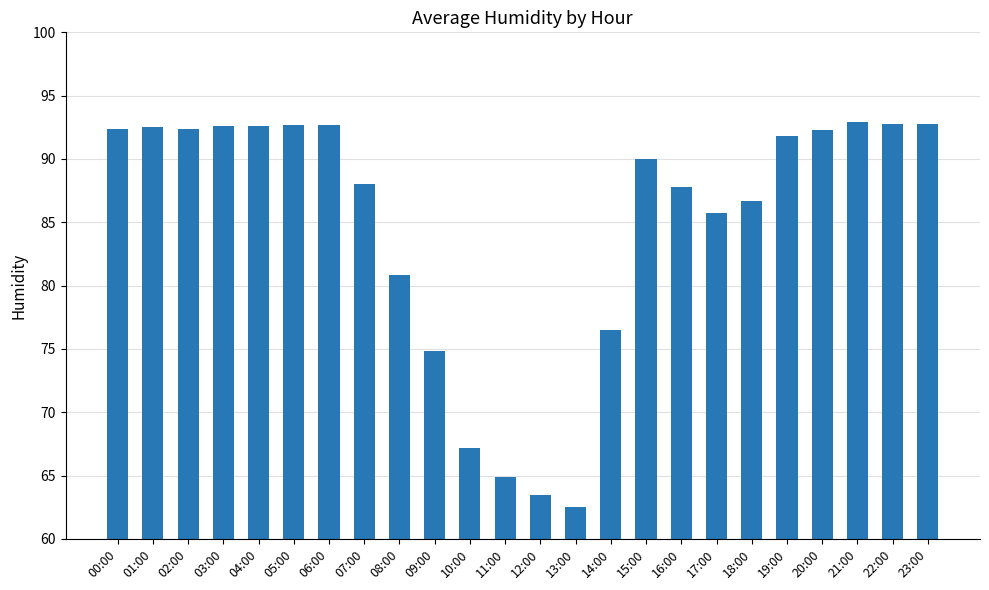

What is the average value?

85.0